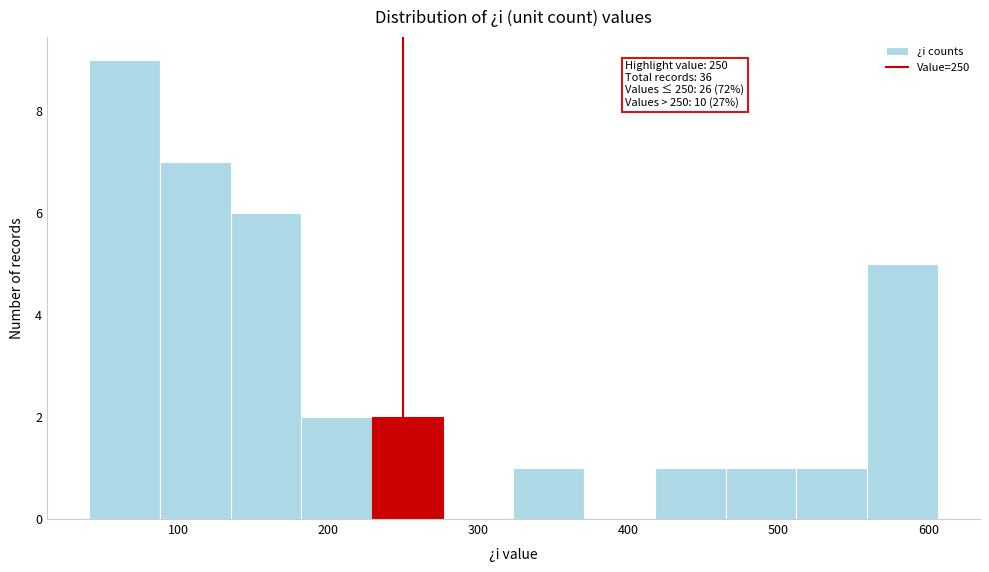

Which range on the x-axis has the tallest bar?

40 to 90